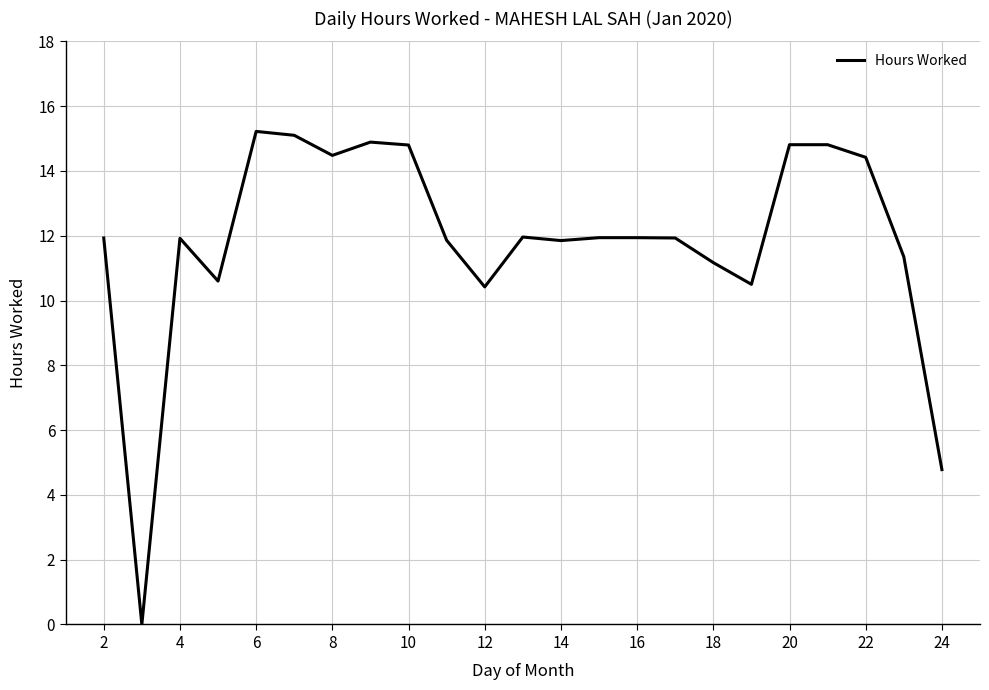

What is the greatest value displayed?

15.2